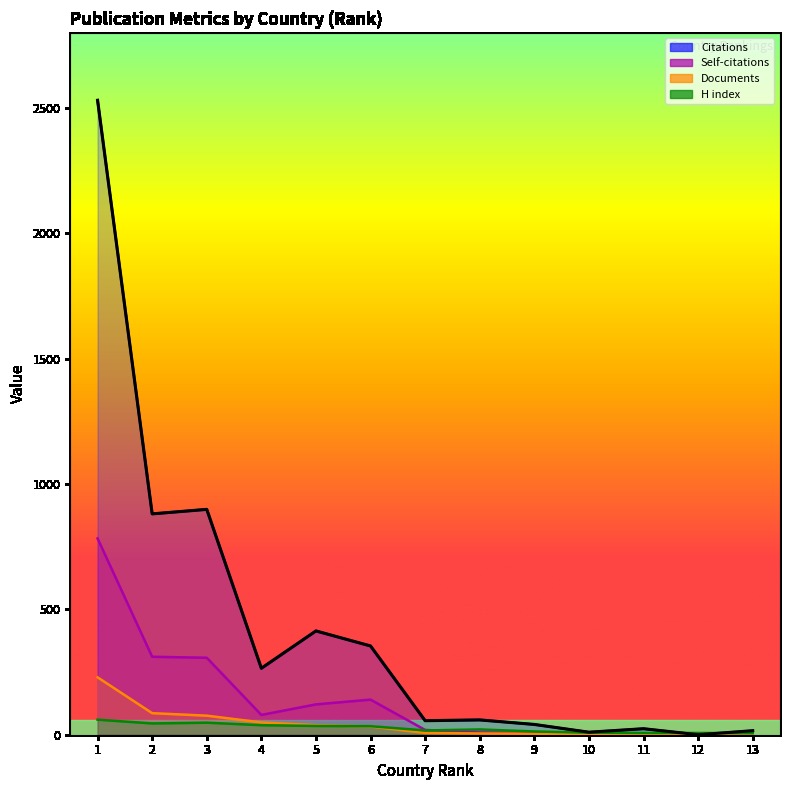

What is the value of the 1st point from the left?

2531